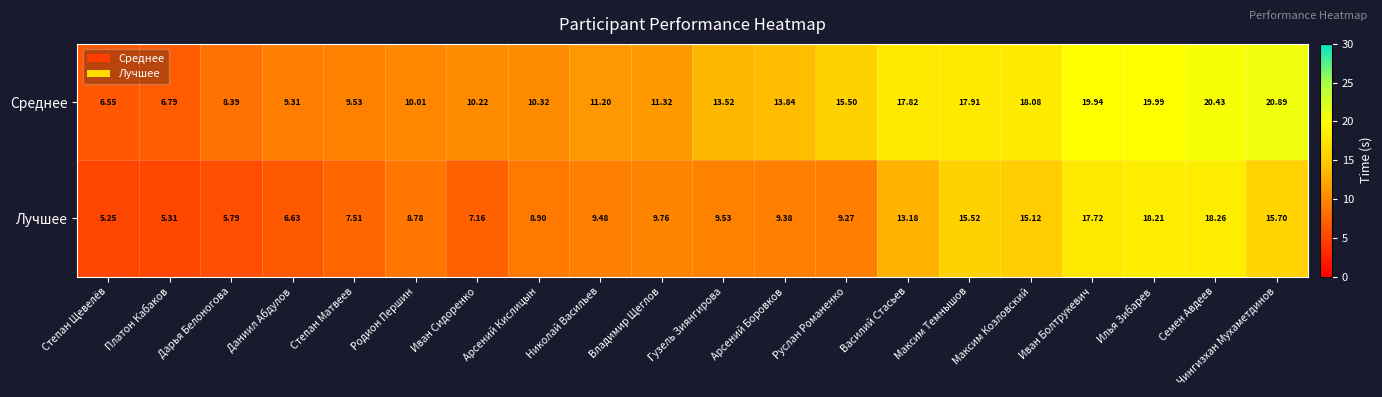

At which label does Среднее first exceed 13?

Гузель Зиянгирова